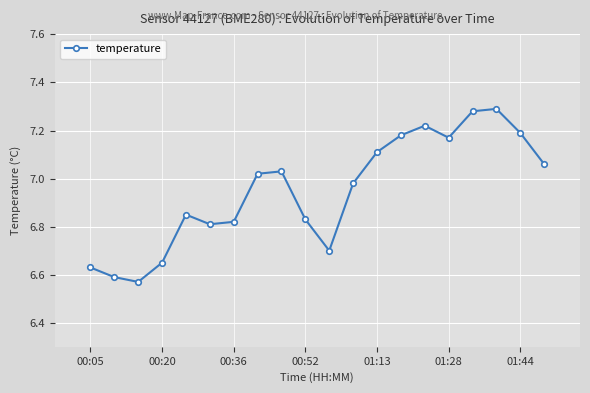

What is the average value?

6.9